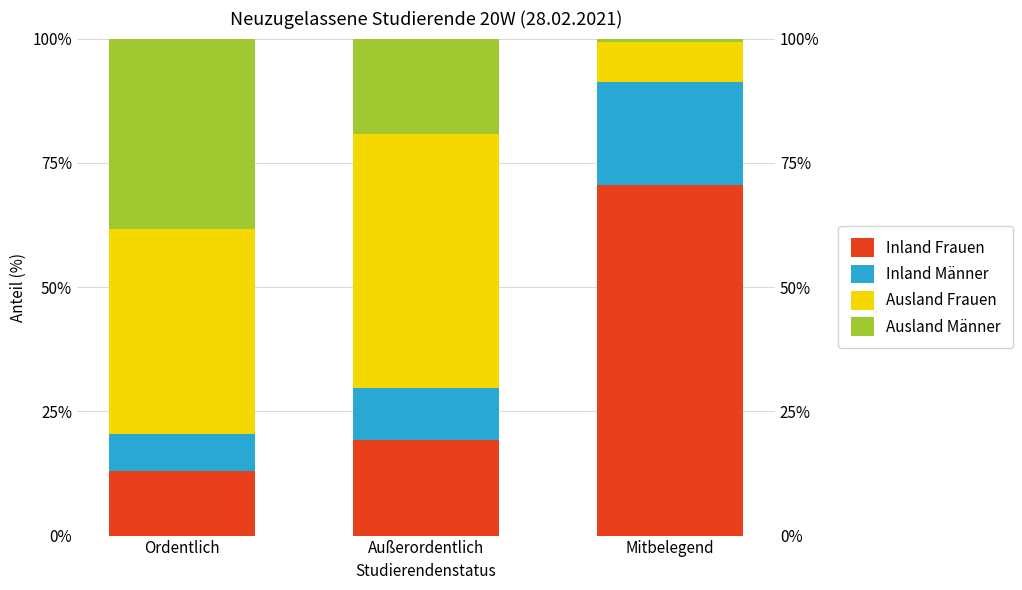

Reading right to left, extract all data points from this chart.

Inland Frauen: 70.6	19.1	13.0
Inland Männer: 20.6	10.6	7.4
Ausland Frauen: 8.1	51.1	41.3
Ausland Männer: 0.7	19.1	38.3